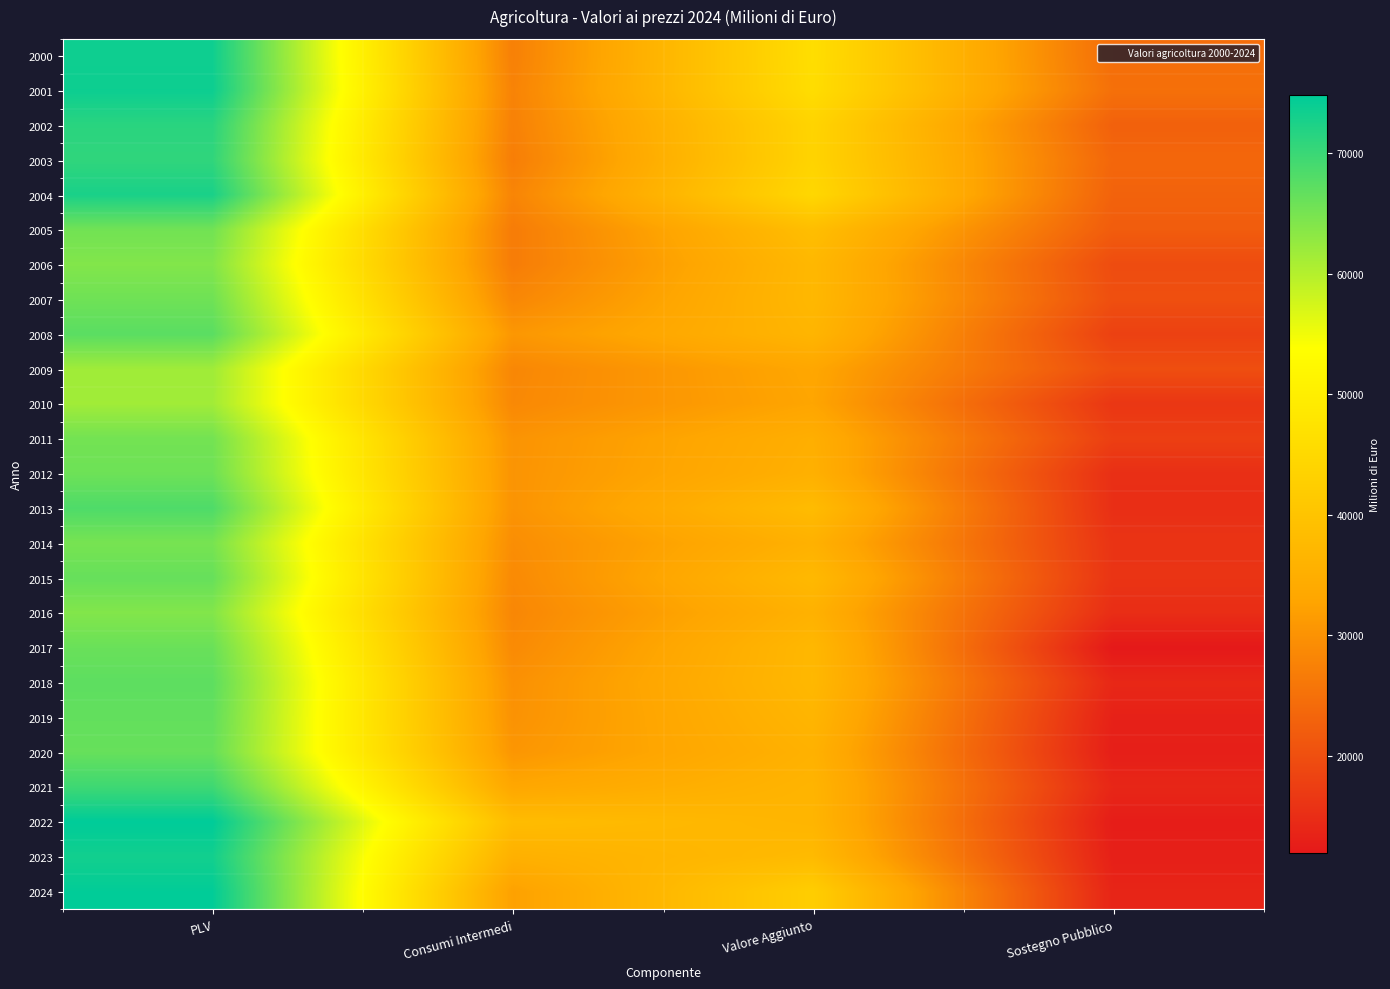

Which series has the largest range (max minus min)?

2022